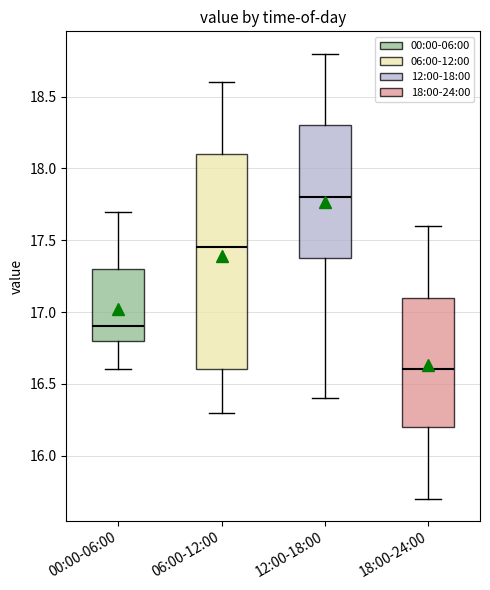

Reading left to right, transcribe this box plot: for each box, give where its median line is, the range the box spans, and where its two whiskers end, as read against the y-axis. The values are not printed on the chart, so give them approximately, as read against the axis.

00:00-06:00: median 16.90, box 16.80 to 17.30, whiskers 16.60 to 17.70
06:00-12:00: median 17.45, box 16.60 to 18.10, whiskers 16.30 to 18.60
12:00-18:00: median 17.80, box 17.40 to 18.30, whiskers 16.40 to 18.80
18:00-24:00: median 16.60, box 16.20 to 17.10, whiskers 15.70 to 17.60